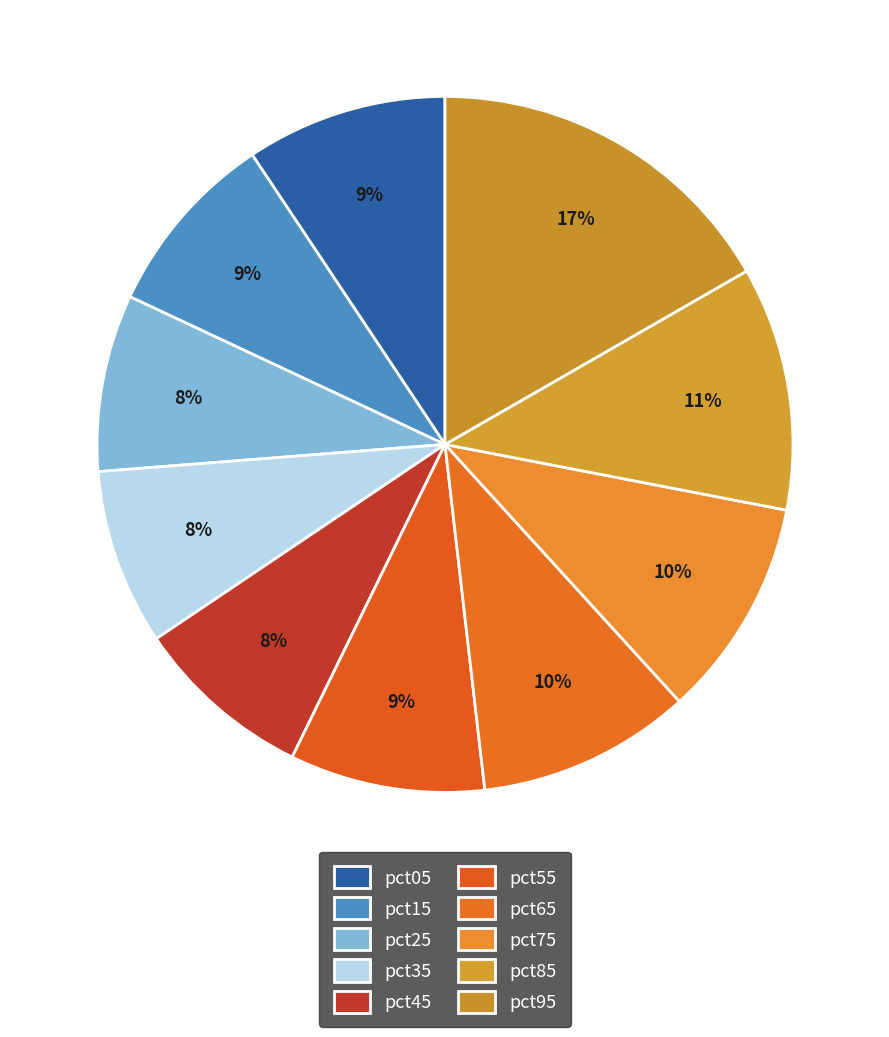

What percentage is the pct85 slice, to the nearest percent?

11%